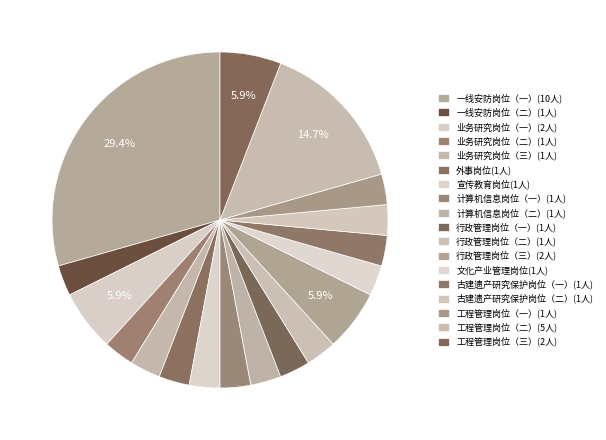

Count the number of slices in the pie.

18